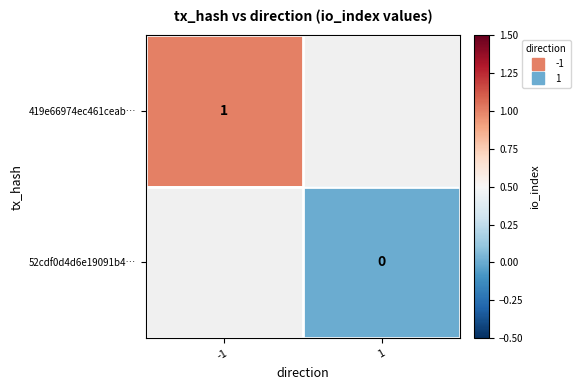

The value of 52cdf0d4d6e19091b4… at 1 is 0.0. True or false?

True